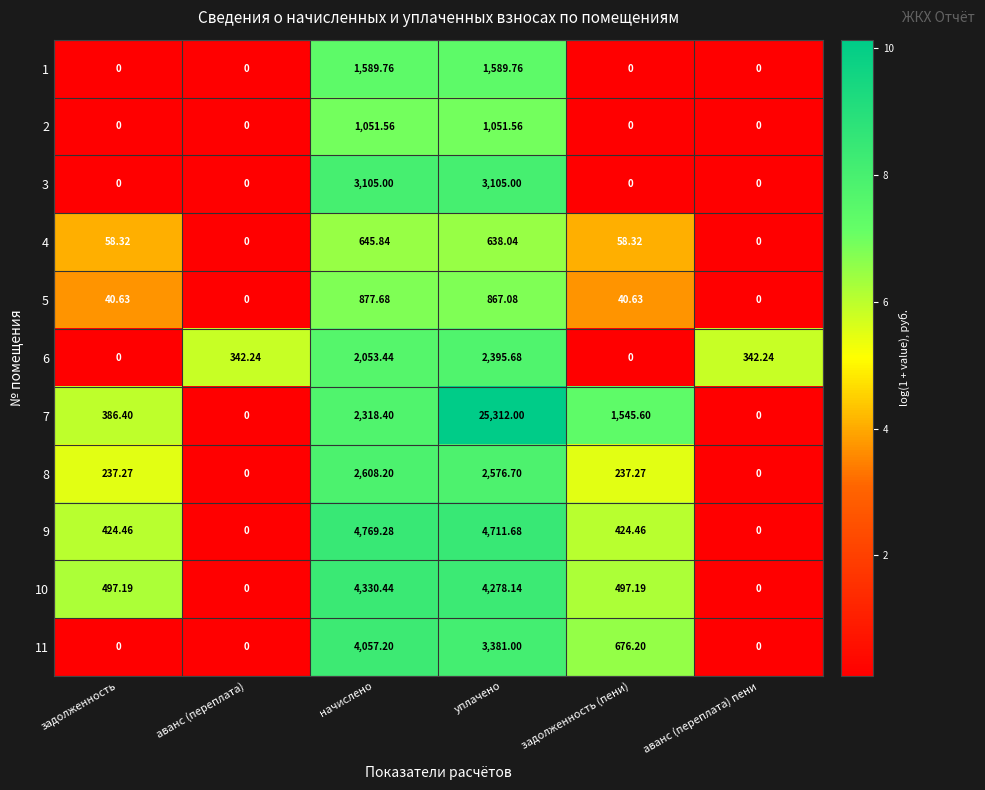

What is the spread (max minus min) of values at начислено?

4123.4